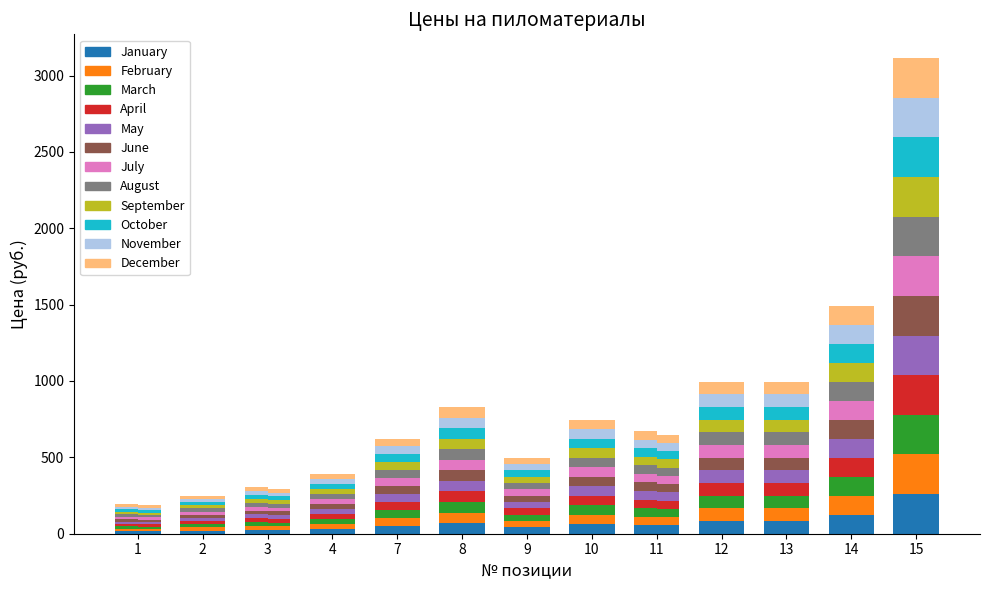

What is the value of the Цена по карте bar at the 3rd from the left?

24.4